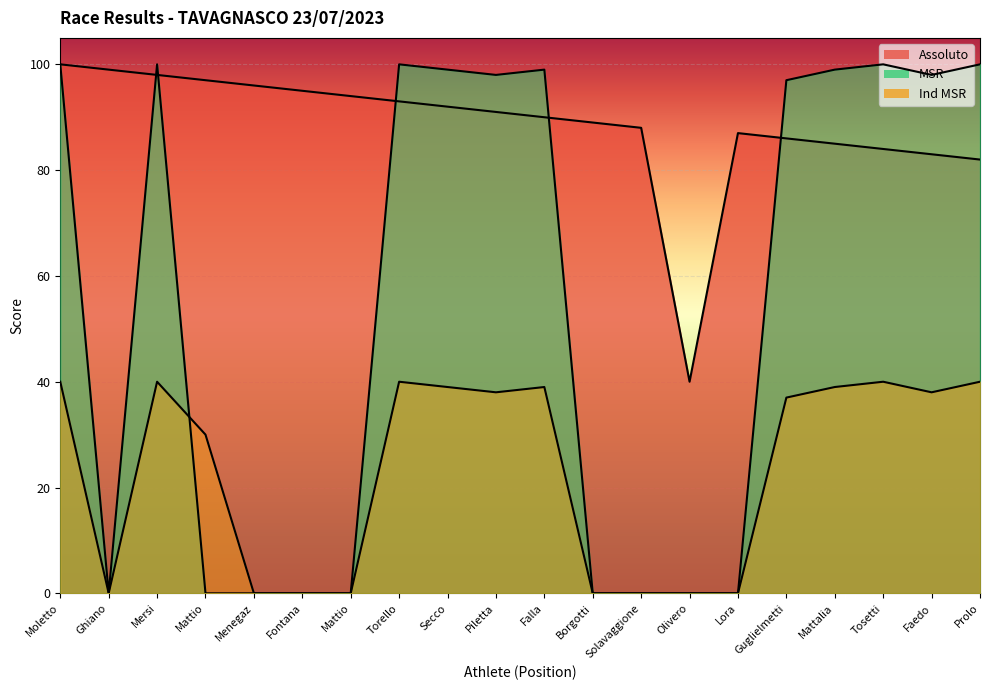

The value of ind_msr at Falla is 18. True or false?

False